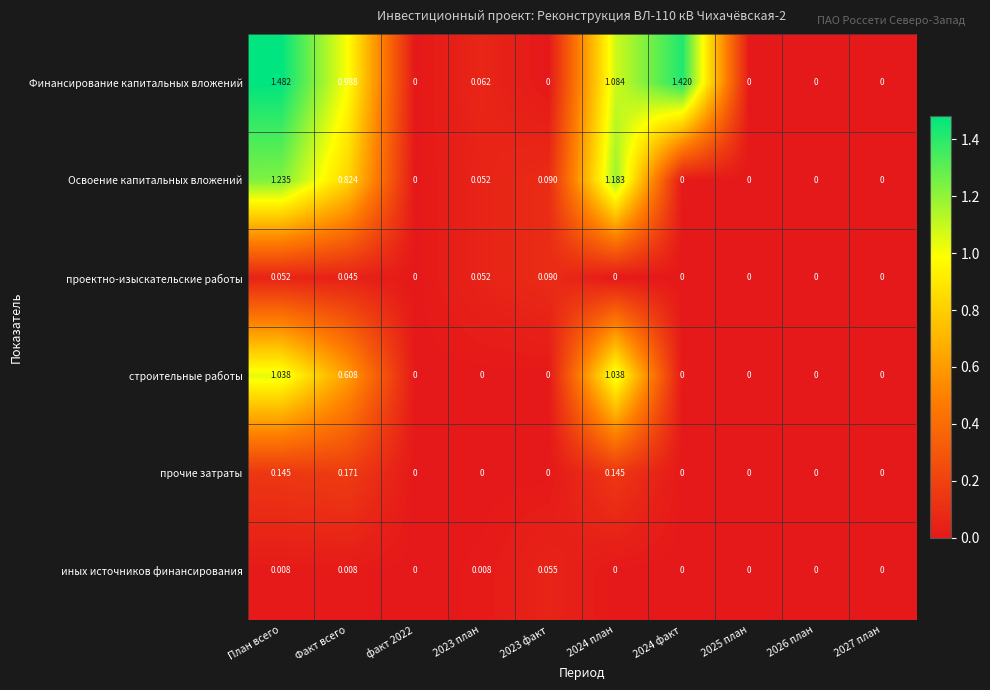

How many positive values does the прочие затраты series have?

3